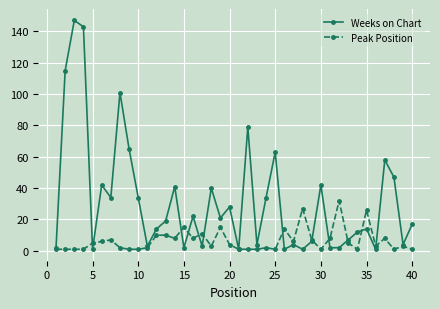

What is the maximum value shown in the chart?

147